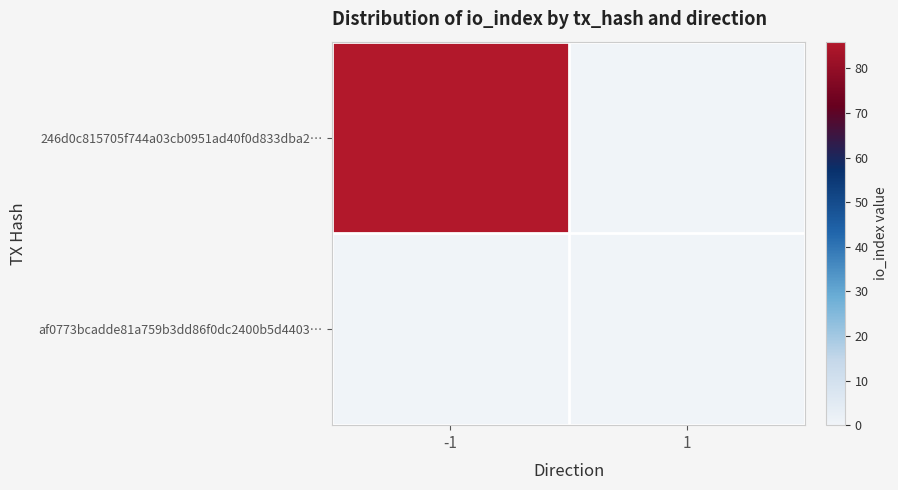

Reading left to right, transcribe all the data shown in this chart.

246d0c815705f744a03cb0951ad40f0d833dba2…: -1=86	1=0
af0773bcadde81a759b3dd86f0dc2400b5d4403…: -1=0	1=0